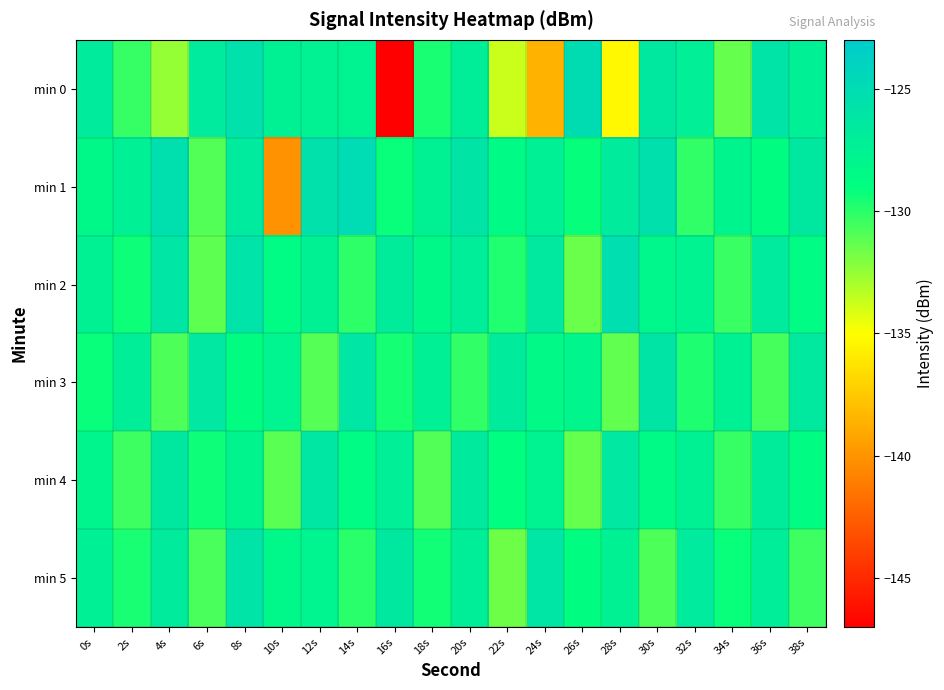

Reading left to right, what are all the values shown in this chart?

min 0: 0s=-126.8	2s=-130.2	4s=-132.5	6s=-126.7	8s=-125.6	10s=-127.5	12s=-127.5	14s=-127.6	16s=-146.9	18s=-129.6	20s=-127.1	22s=-133.7	24s=-138.5	26s=-125.0	28s=-135.3	30s=-126.5	32s=-127.2	34s=-131.4	36s=-125.9	38s=-127.3
min 1: 0s=-128.3	2s=-127.3	4s=-125.4	6s=-131.0	8s=-126.7	10s=-140.1	12s=-125.5	14s=-124.9	16s=-129.2	18s=-127.4	20s=-126.0	22s=-128.5	24s=-127.3	26s=-129.1	28s=-126.8	30s=-125.5	32s=-130.2	34s=-127.8	36s=-128.9	38s=-126.4
min 2: 0s=-127.5	2s=-129.3	4s=-126.1	6s=-131.2	8s=-125.8	10s=-128.7	12s=-127.4	14s=-130.1	16s=-126.9	18s=-128.3	20s=-127.0	22s=-129.8	24s=-126.5	26s=-131.5	28s=-125.3	30s=-128.1	32s=-127.6	34s=-130.4	36s=-126.7	38s=-128.6
min 3: 0s=-129.2	2s=-127.1	4s=-130.8	6s=-126.3	8s=-128.9	10s=-127.7	12s=-131.0	14s=-126.1	16s=-129.5	18s=-127.3	20s=-130.2	22s=-126.8	24s=-128.4	26s=-127.9	28s=-131.3	30s=-126.0	32s=-129.7	34s=-127.5	36s=-130.6	38s=-126.5
min 4: 0s=-128.0	2s=-130.5	4s=-126.4	6s=-129.3	8s=-127.8	10s=-131.1	12s=-126.2	14s=-128.7	16s=-127.2	18s=-130.9	20s=-126.6	22s=-129.0	24s=-127.6	26s=-131.4	28s=-126.3	30s=-128.5	32s=-127.4	34s=-130.3	36s=-126.9	38s=-128.8
min 5: 0s=-127.3	2s=-129.6	4s=-126.8	6s=-130.7	8s=-125.9	10s=-128.2	12s=-127.7	14s=-130.0	16s=-126.4	18s=-129.4	20s=-127.1	22s=-131.6	24s=-126.1	26s=-128.9	28s=-127.5	30s=-130.8	32s=-126.7	34s=-129.2	36s=-127.0	38s=-130.5